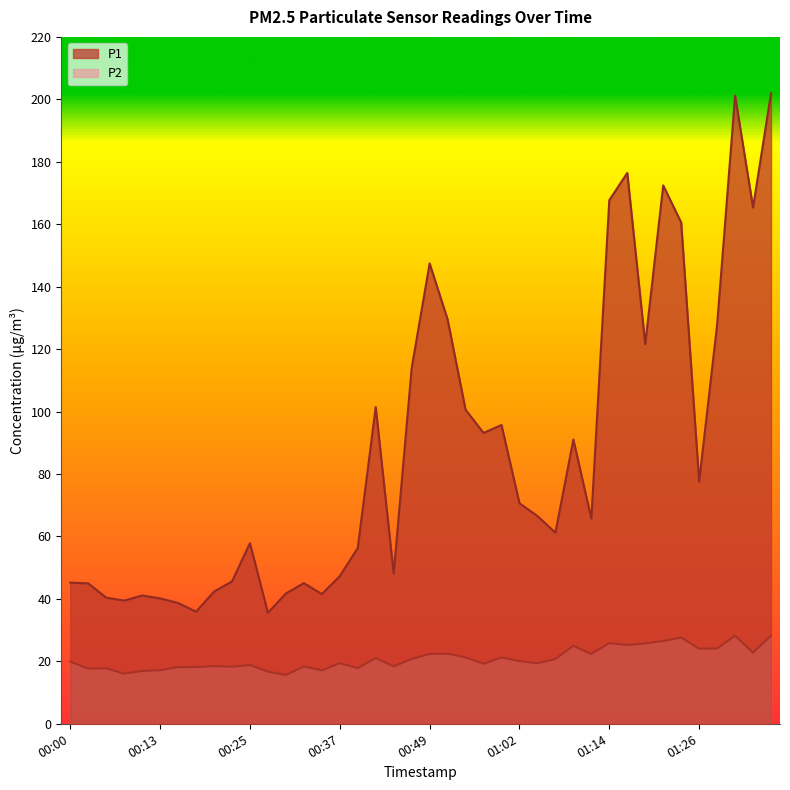

True or false: P1 has a value of 77.5 at 01:26.

True